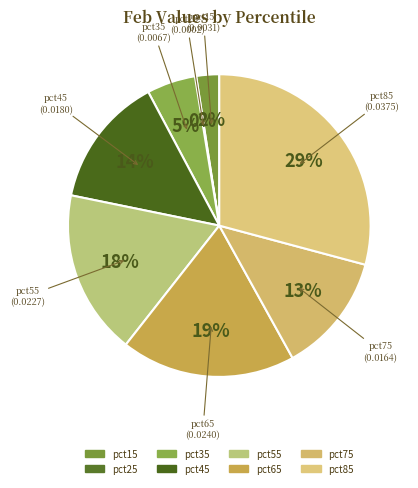

To the nearest percent, what is the difference between the largest and smallest slice percentages?

29%